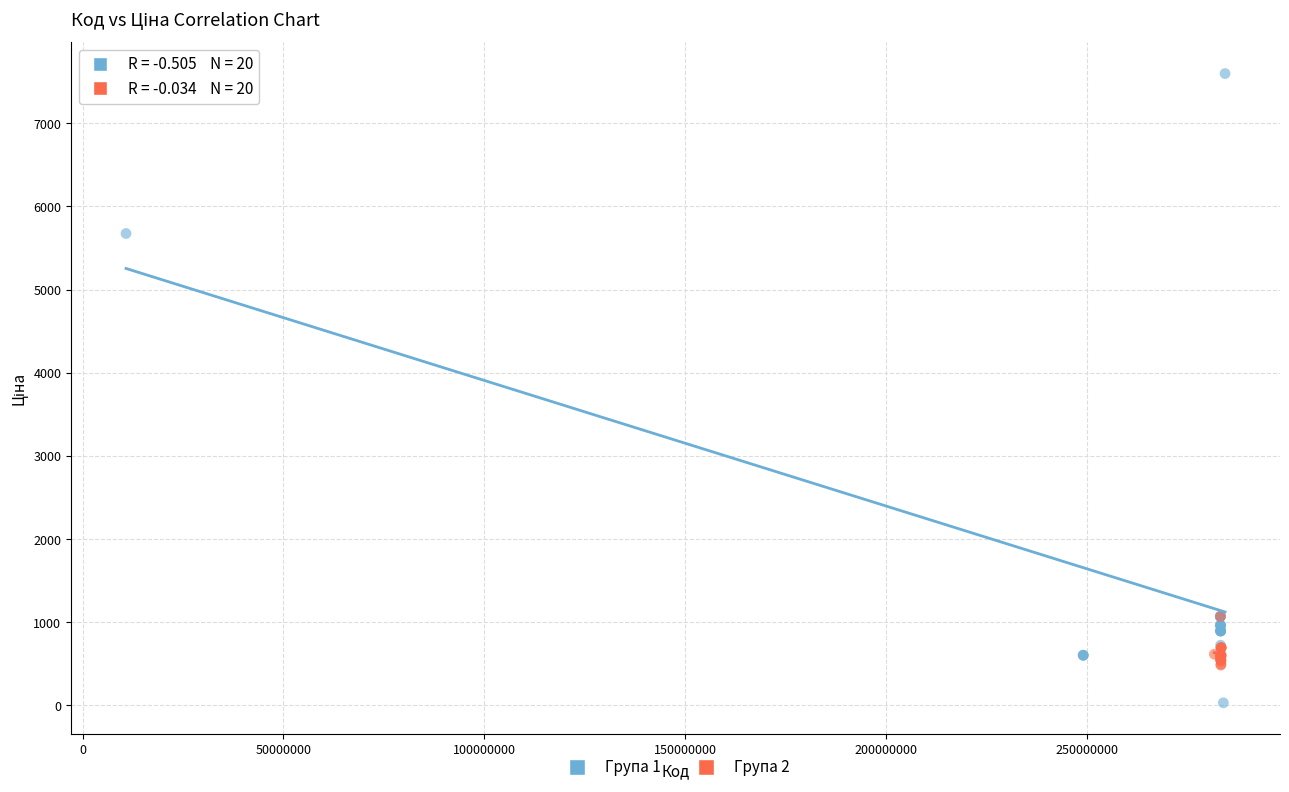

What are all the series names shown in the legend?

Група 1, Група 2